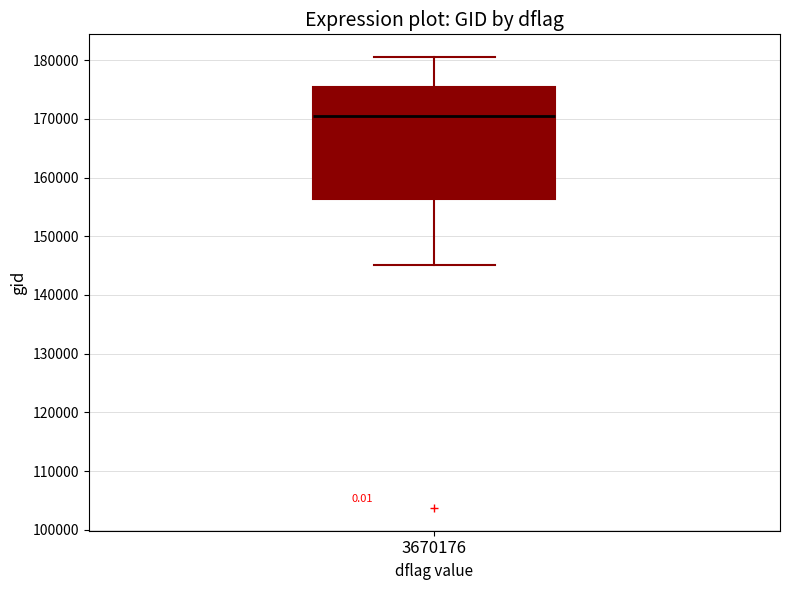

Read this box plot against the y-axis: the position of the median line, the range covered by the box, and the ends of both whiskers. The values are not printed on the chart, so give them approximately, as read against the axis.

median 170000, box 156000 to 175000, whiskers 145000 to 181000